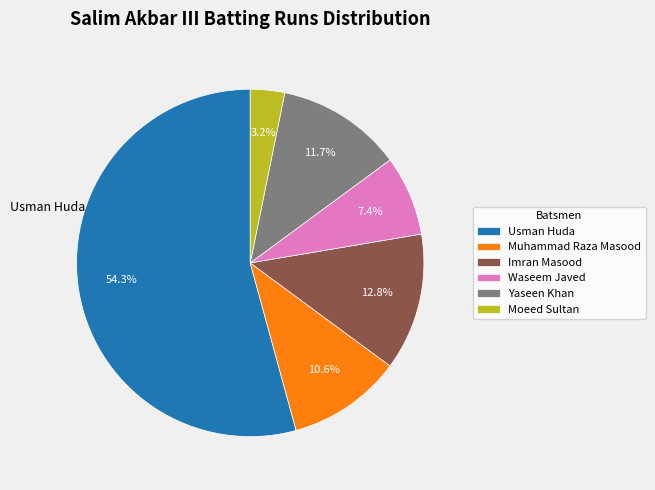

Rank the categories by value from lowest to highest.

Moeed Sultan, Waseem Javed, Muhammad Raza Masood, Yaseen Khan, Imran Masood, Usman Huda